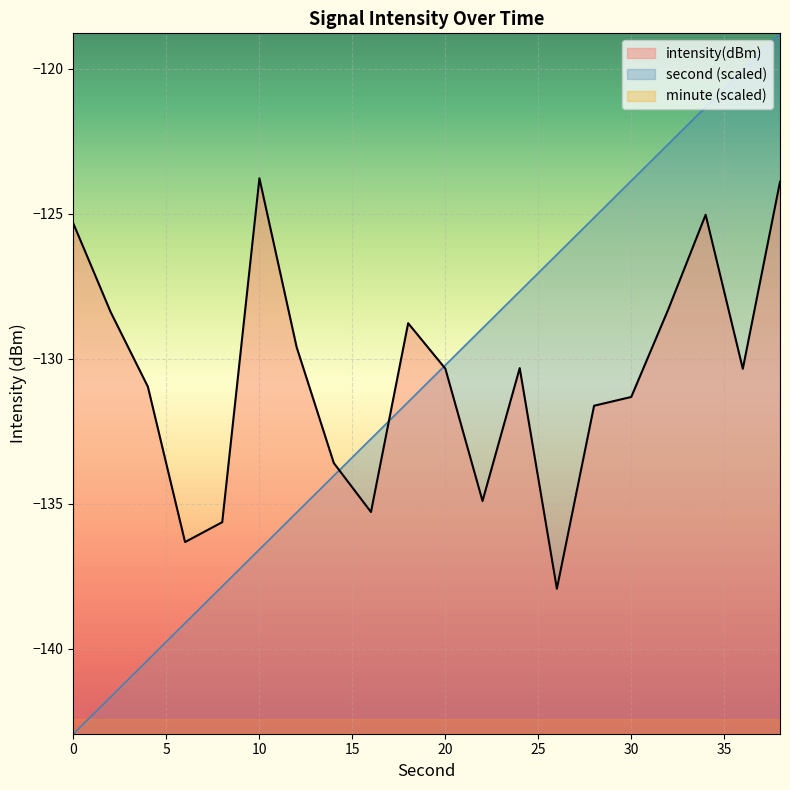

Is the value of intensity(dBm) at 32 greater than the value of second at 26?

No